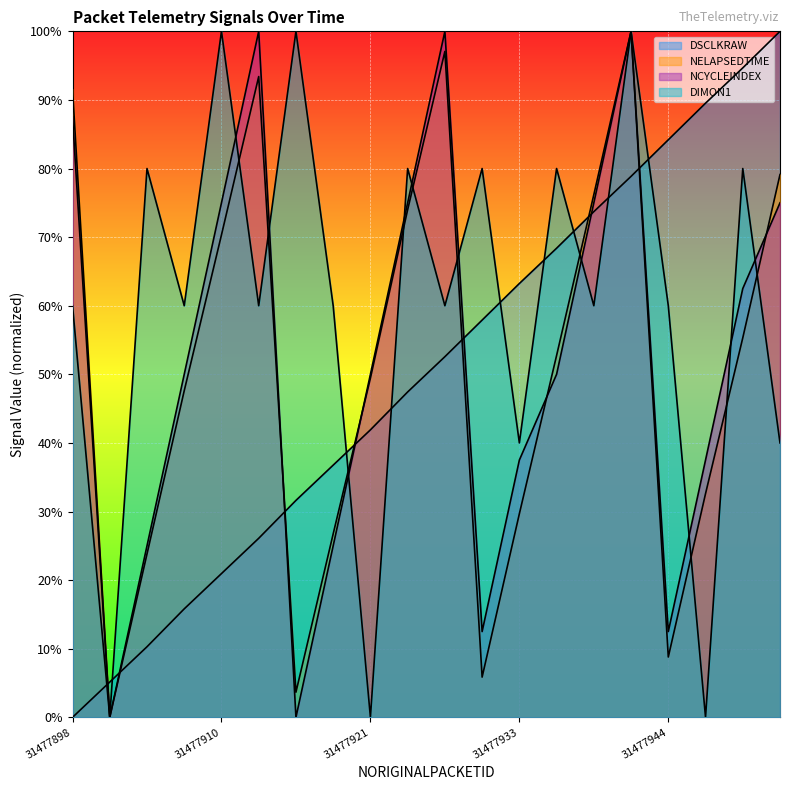

Is the value of NCYCLEINDEX at 31477935 greater than the value of DIMON1 at 31477938?

No